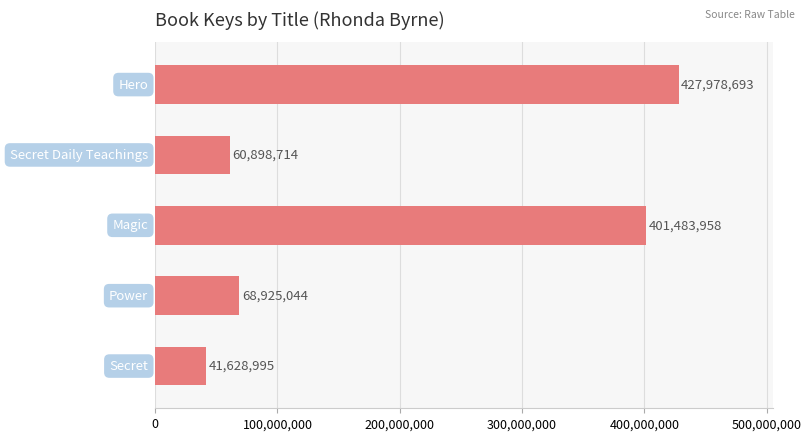

What is the maximum value shown in the chart?

427978693